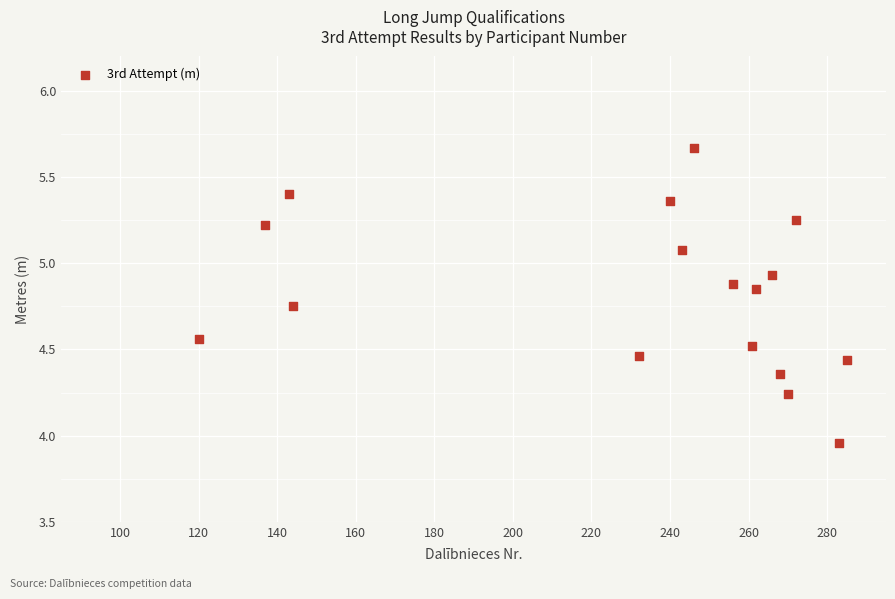

What is the range of Y values (max minus min)?

1.7